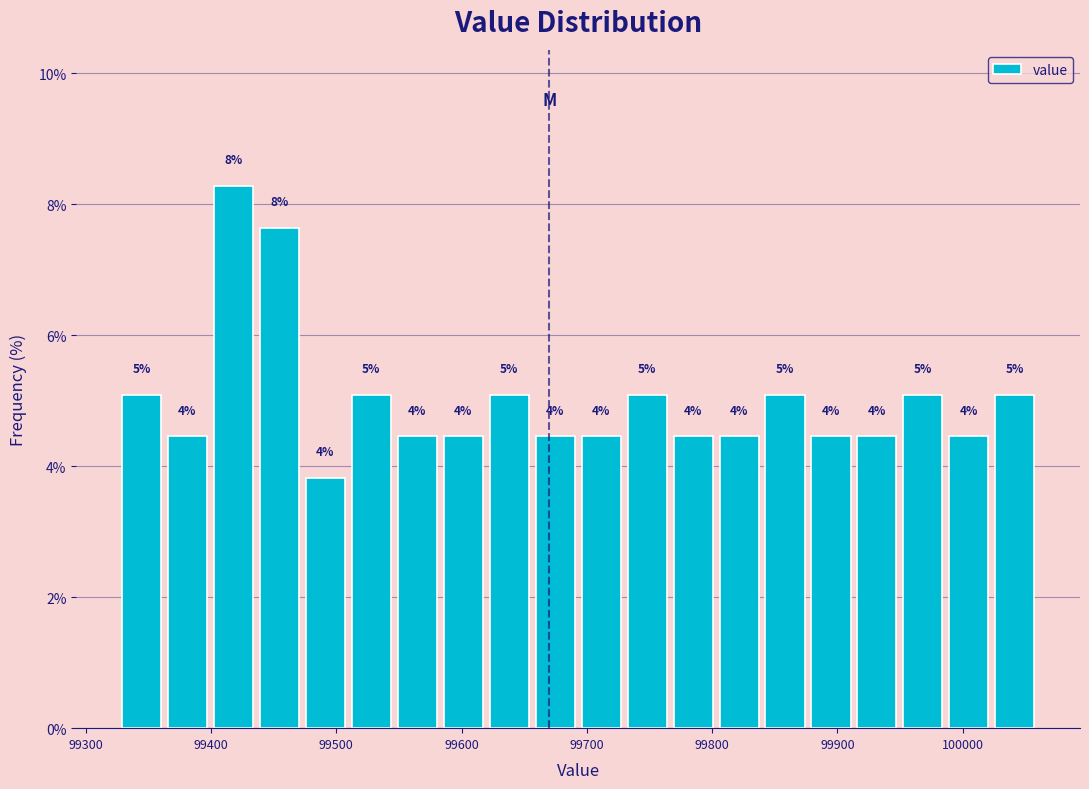

Around what value on the x-axis is the tallest bar? Give the approximate position of its centre, as read against the axis.

99420